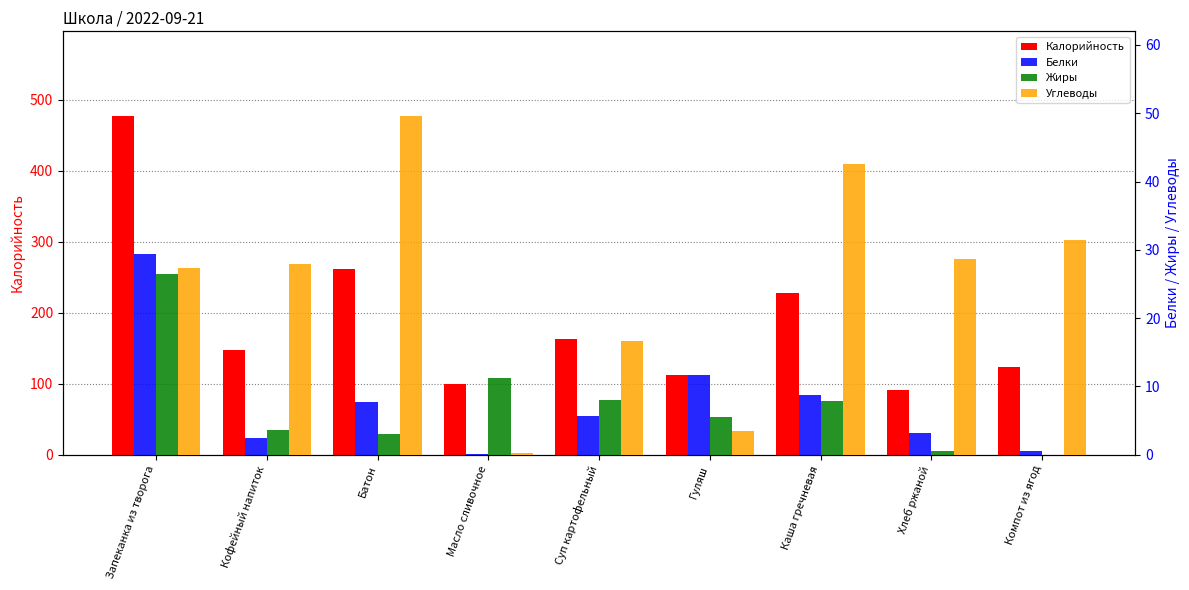

What is the spread (max minus min) of values at Масло сливочное?

99.2